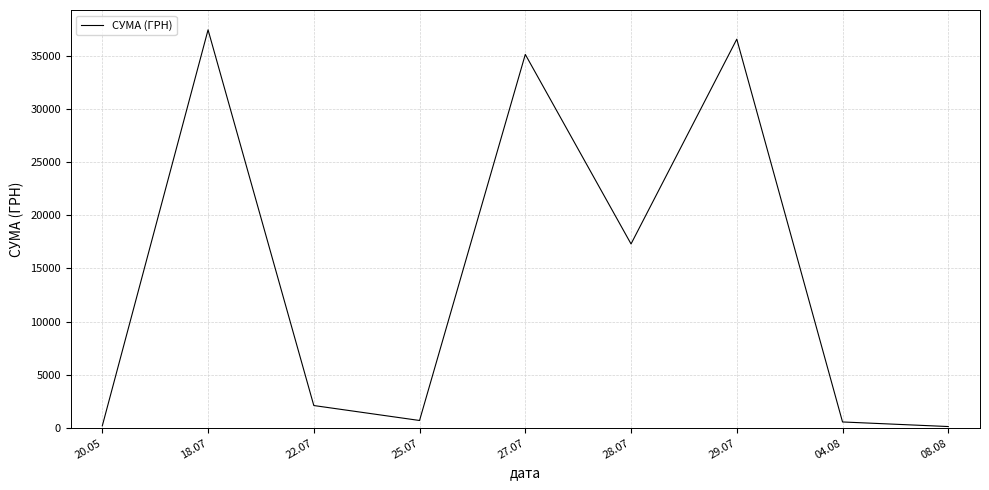

The value at 22.07 is 895.2. True or false?

False